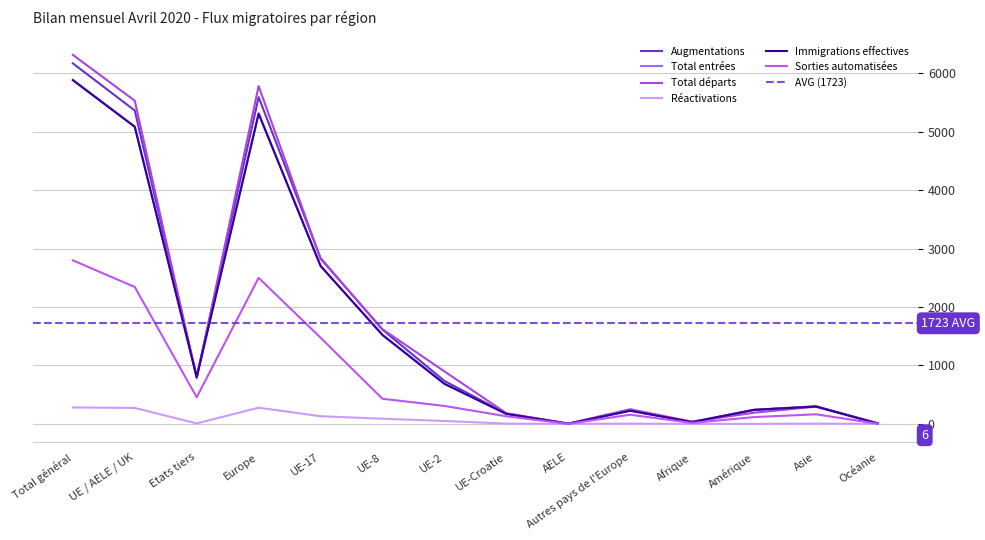

True or false: Sorties automatisées has more than 2 points higher than both neighbors.

True